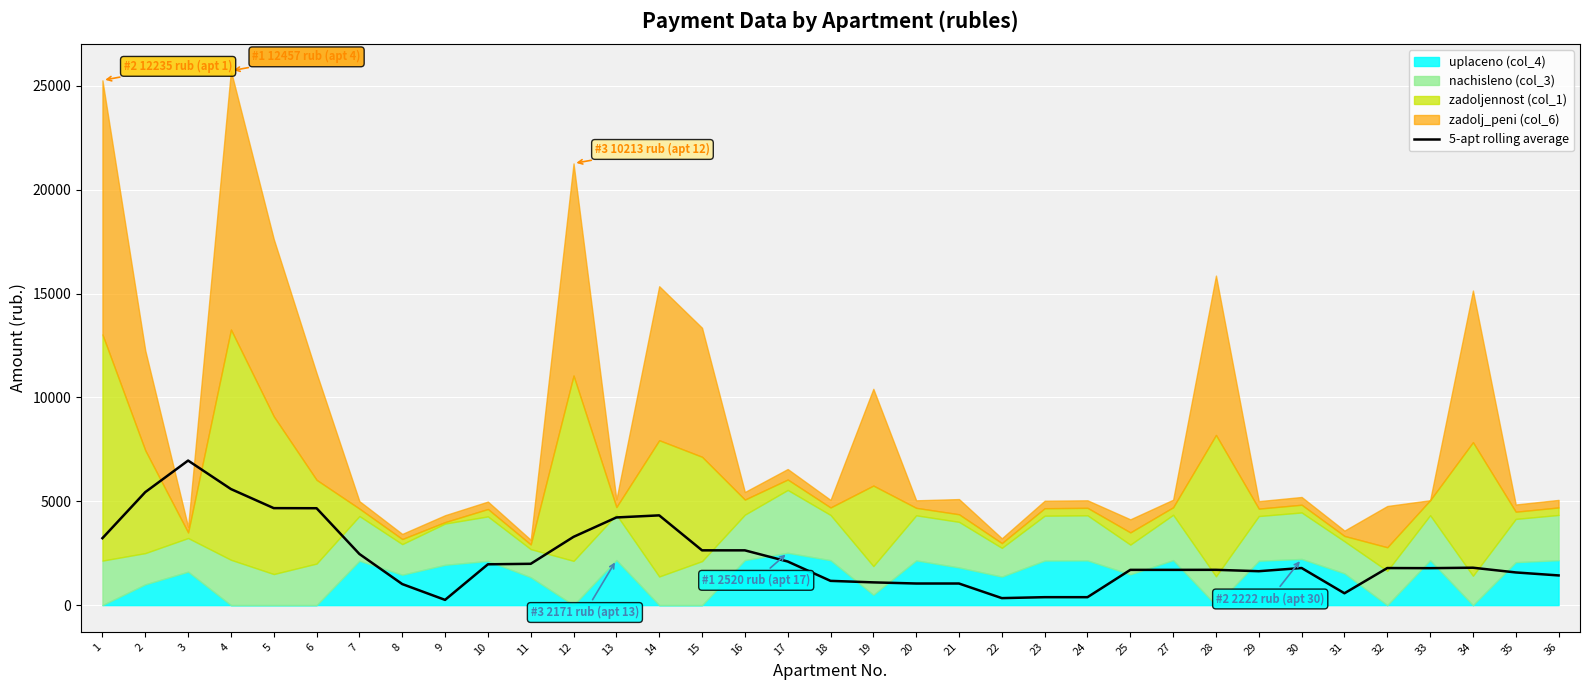

List the labels in order of value, smallest first.

9, 22, 24, 23, 31, 8, 21, 20, 19, 18, 36, 35, 29, 27, 25, 28, 33, 32, 30, 34, 10, 11, 17, 7, 16, 15, 1, 12, 13, 14, 6, 5, 2, 4, 3